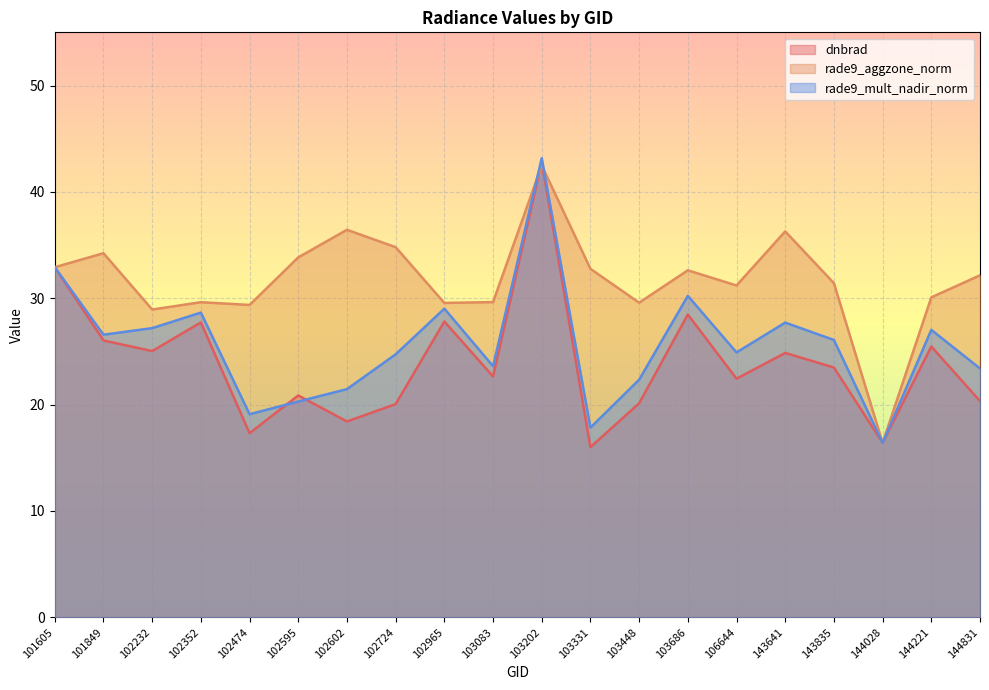

Reading right to left, transcribe all the data shown in this chart.

dnbrad: 20.3	25.5	16.4	23.5	24.9	22.4	28.5	20.1	16.0	42.8	22.6	27.8	20.0	18.4	20.9	17.3	27.7	25.0	26.0	32.9
rade9_aggzone_norm: 32.2	30.1	16.4	31.4	36.3	31.2	32.6	29.6	32.8	42.5	29.6	29.6	34.8	36.4	33.8	29.4	29.6	28.9	34.2	32.9
rade9_mult_nadir_norm: 23.4	27.0	16.4	26.1	27.7	24.9	30.2	22.3	17.8	43.2	23.6	29.0	24.7	21.5	20.3	19.1	28.7	27.2	26.6	32.9